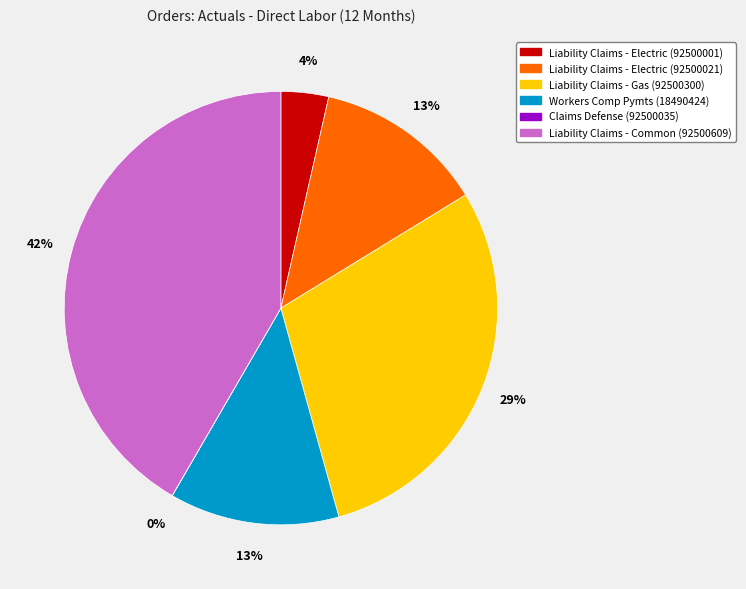

Which category has the biggest portion of the pie?

Liability Claims - Common (92500609)